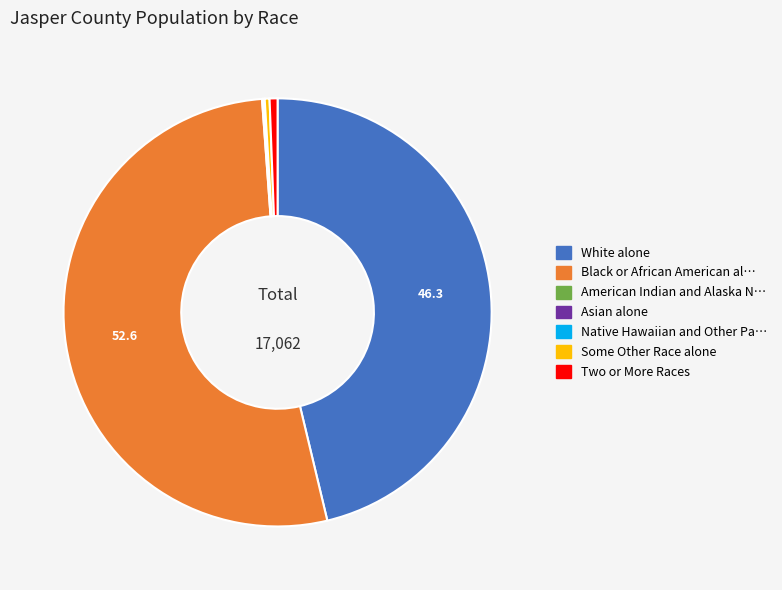

Does any single category account for the majority?

Yes